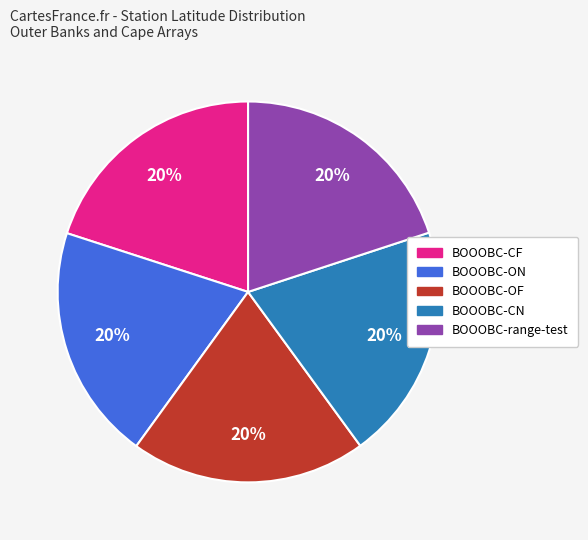

To the nearest percent, what is the average slice percentage?

20%